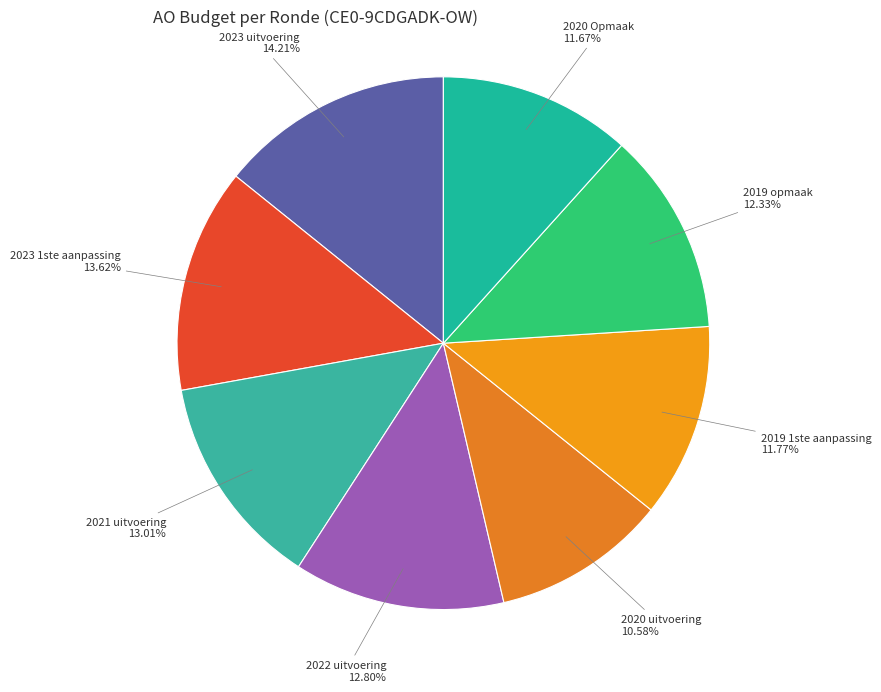

To the nearest percent, what is the difference between the largest and smallest slice percentages?

4%